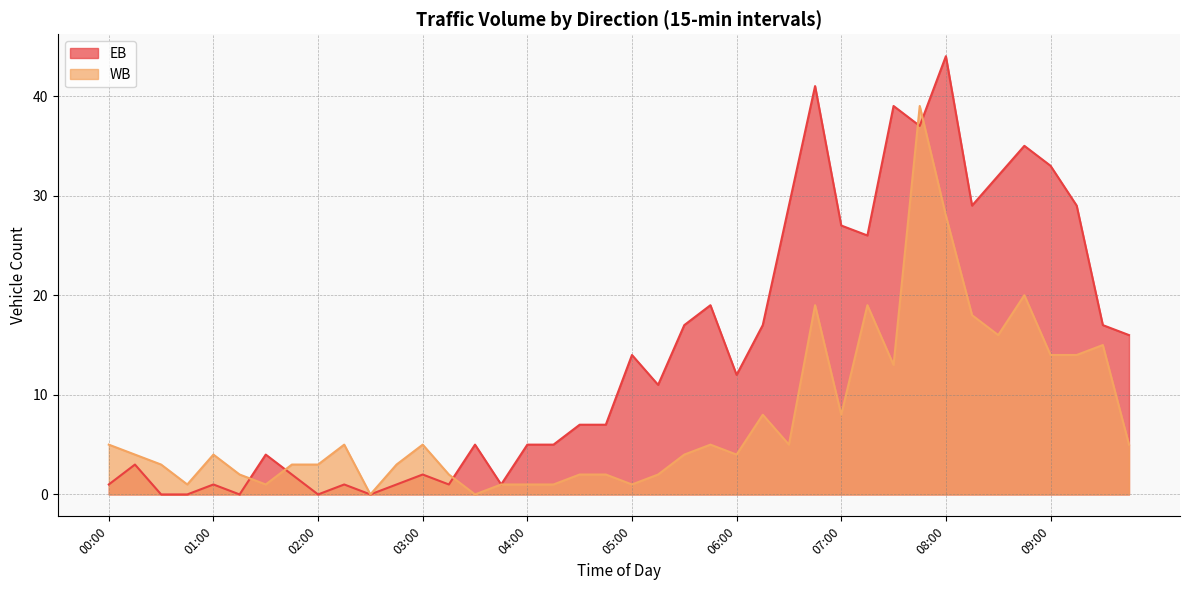

How many positive values does the WB series have?

38